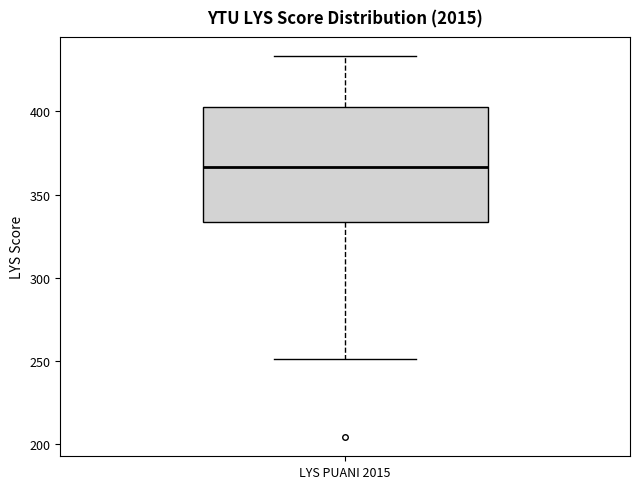

Read this box plot against the y-axis: the position of the median line, the range covered by the box, and the ends of both whiskers. The values are not printed on the chart, so give them approximately, as read against the axis.

median 365, box 335 to 405, whiskers 250 to 435